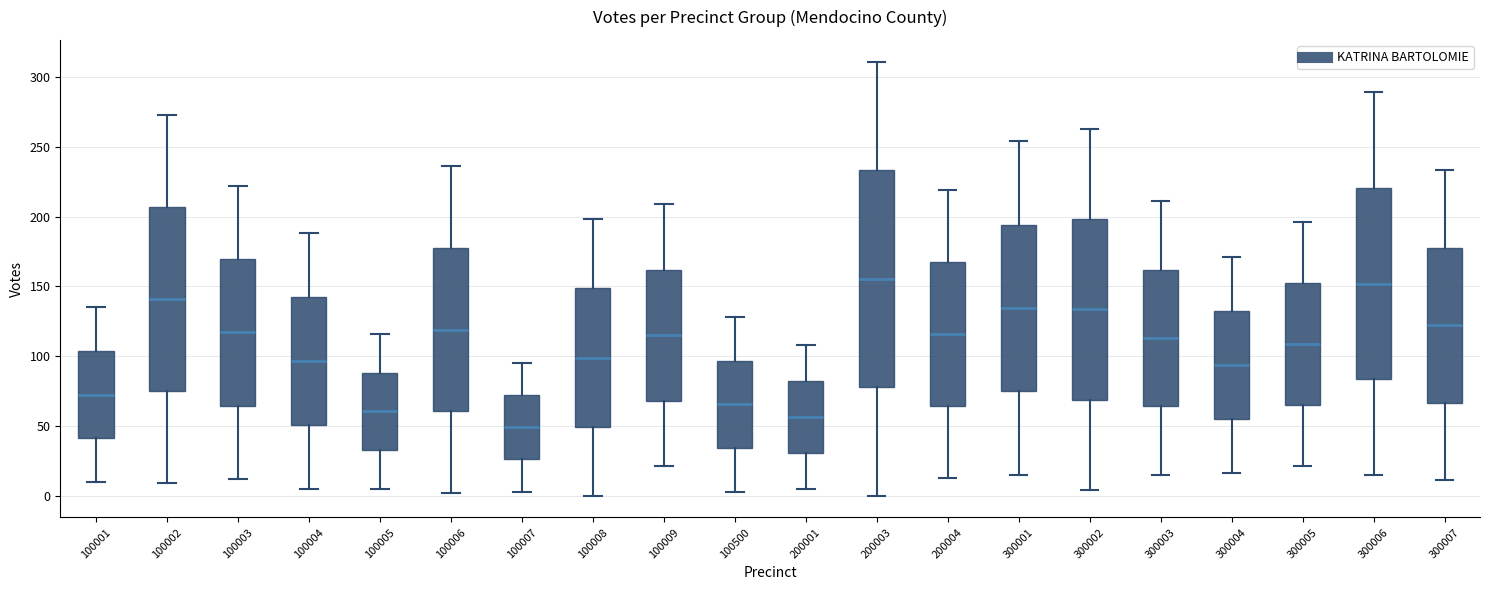

Which box is the tallest, from its lower edge to its upper edge?

200003